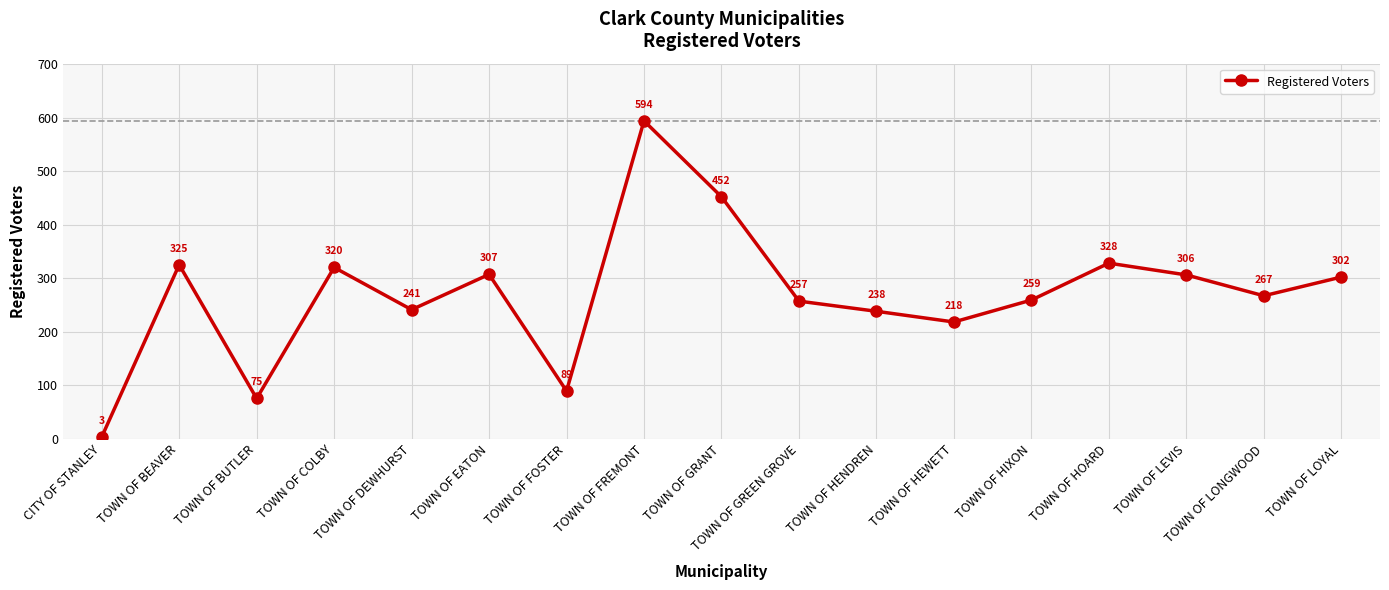

How many lines are shown in the chart?

1